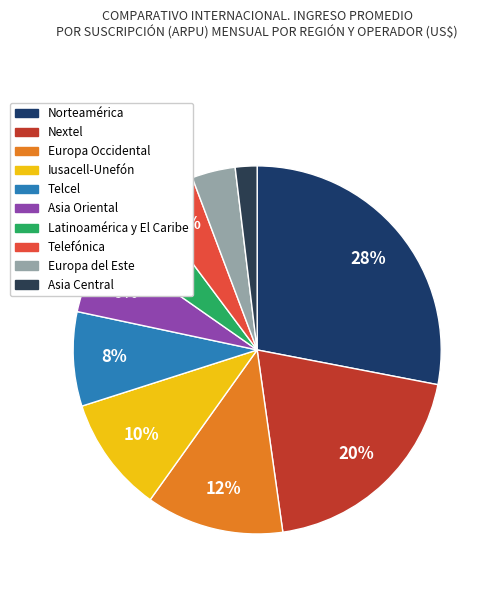

To the nearest percent, what is the difference between the largest and smallest slice percentages?

26%